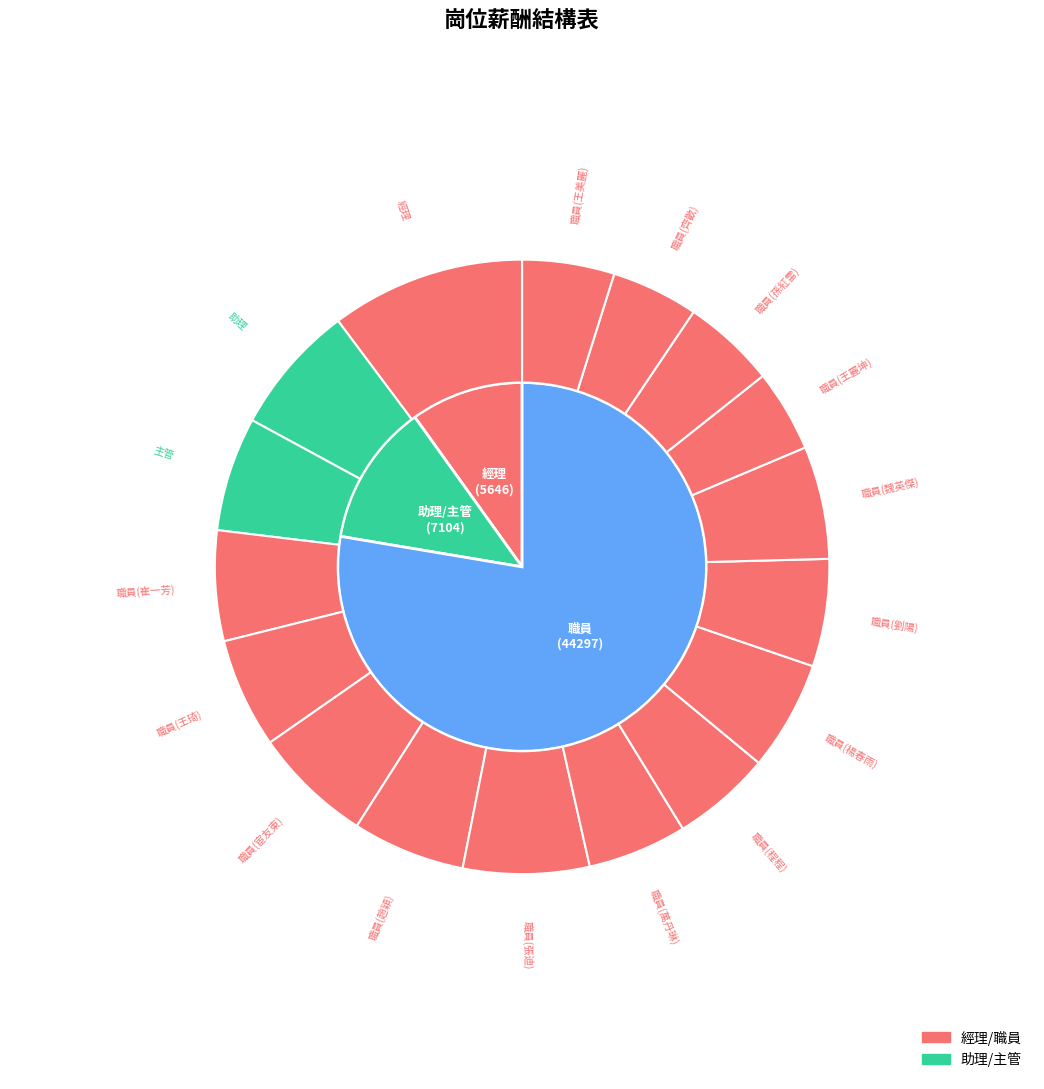

To the nearest percent, what percentage of the pie is 助理?

7%